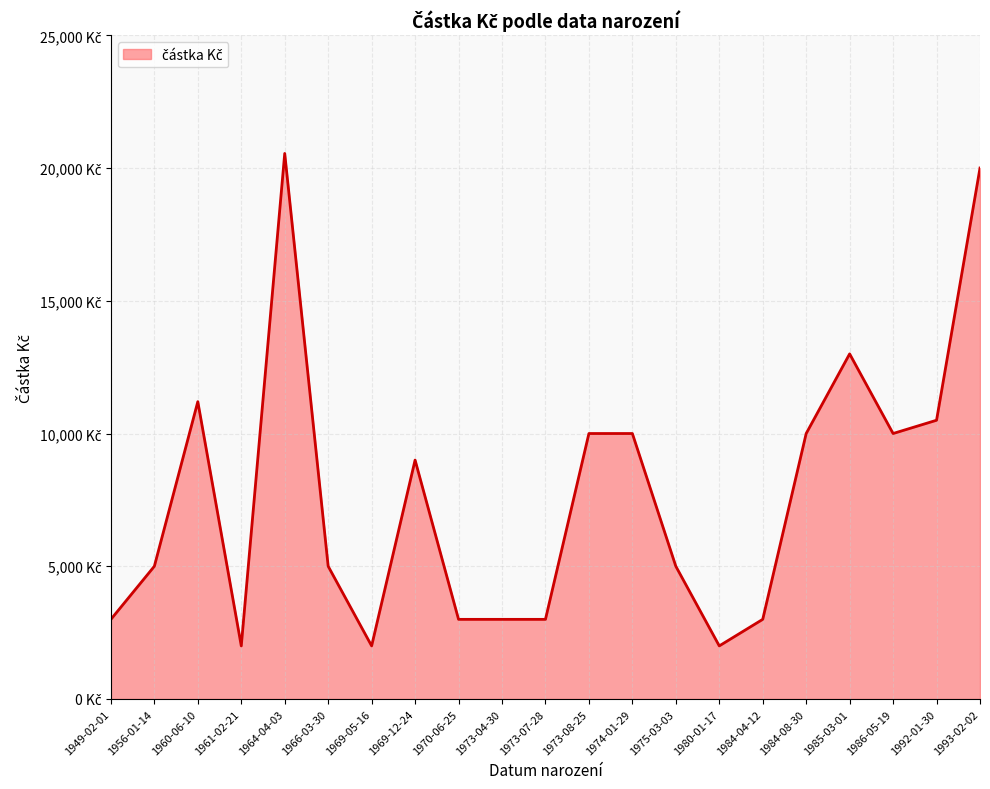

Does the chart have visible grid lines?

Yes